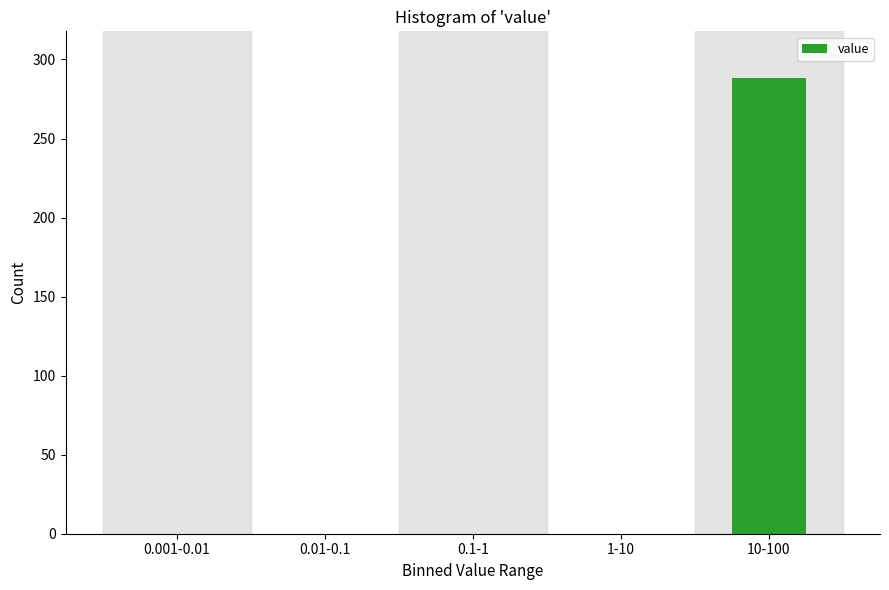

Reading left to right, what are all the values shown in this chart?

0.001-0.01=0	0.01-0.1=0	0.1-1=0	1-10=0	10-100=288